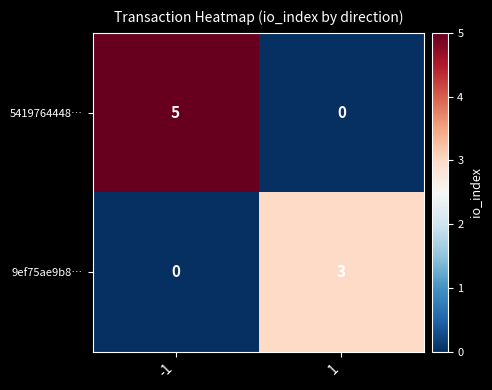

List the series in order of their overall mean, highest first.

5419764448…, 9ef75ae9b8…